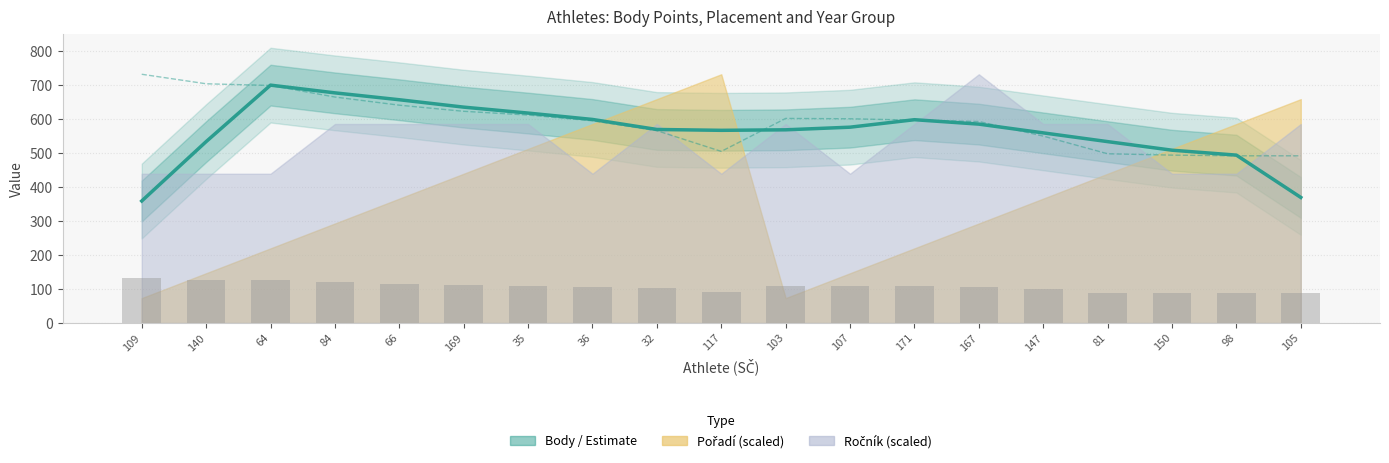

Is the value of Body (raw) at 64 greater than the value of Body (bar) at 147?

Yes